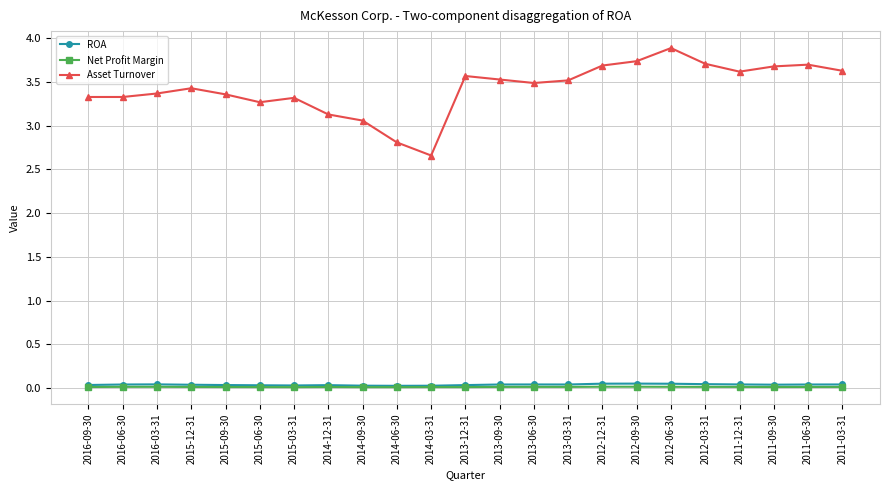

How many data points in Asset Turnover are less than 3?

2